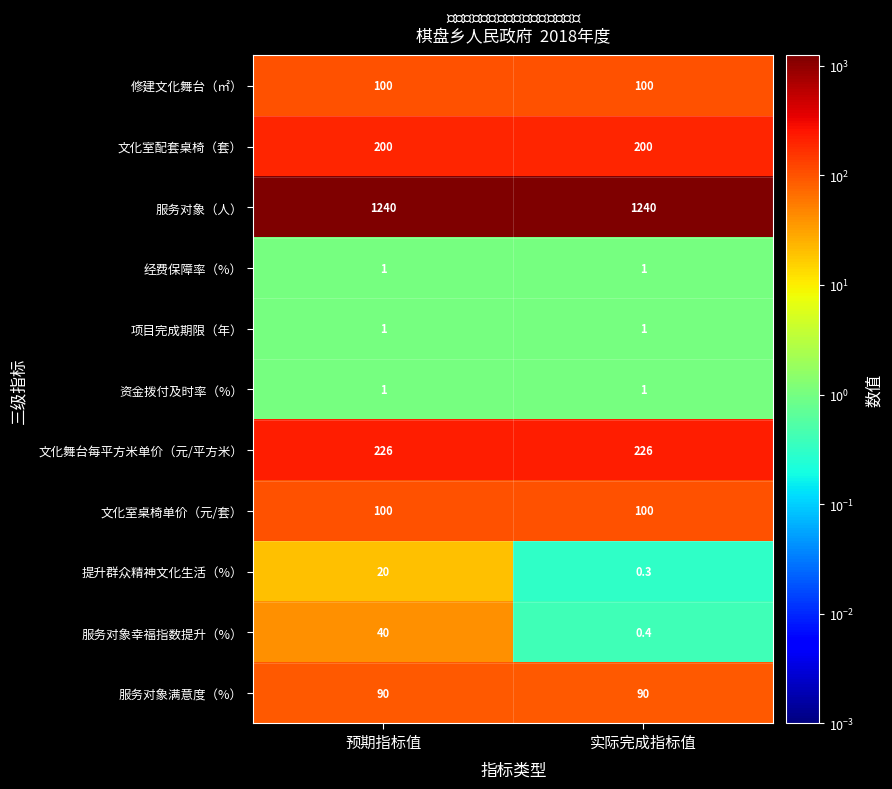

At which category is the sum across all series the highest?

预期指标值